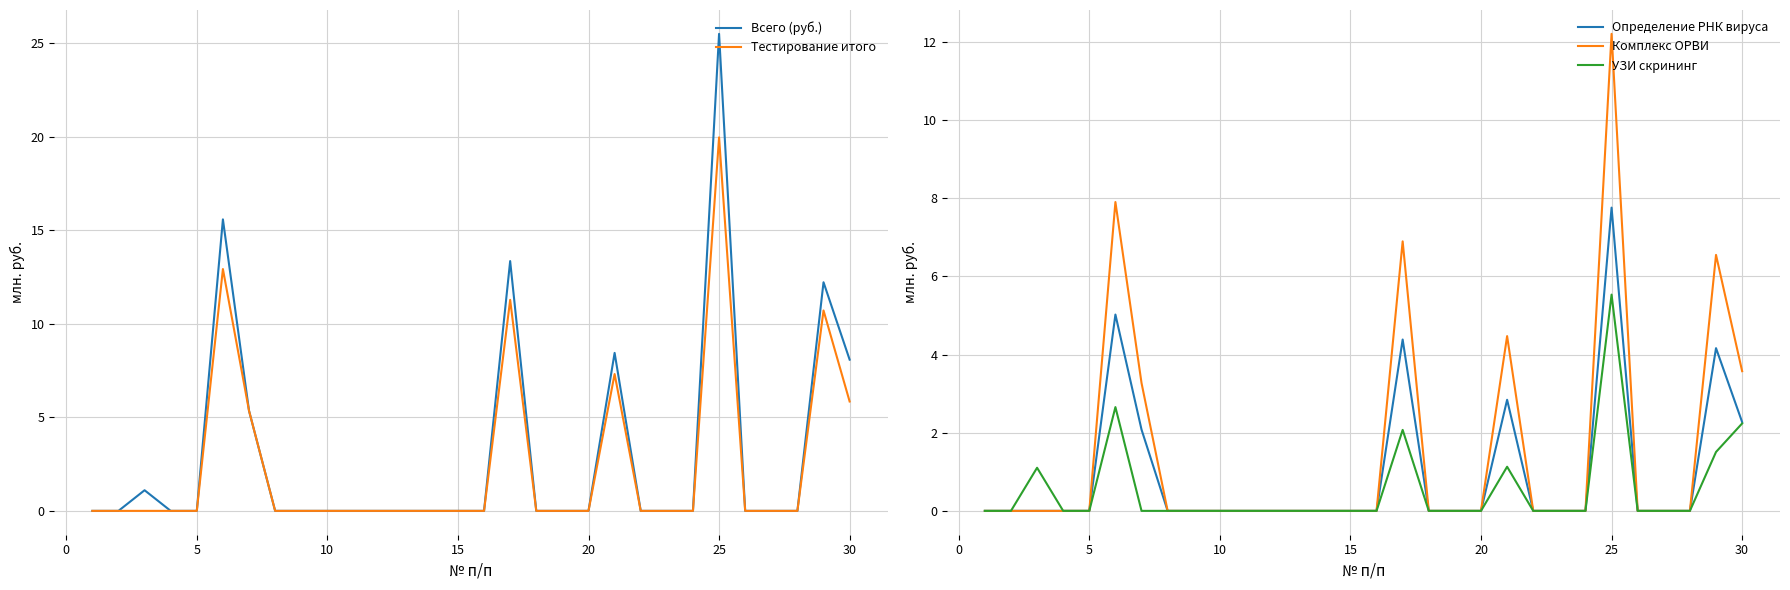

At which label does Тестирование итого reach its peak?

25